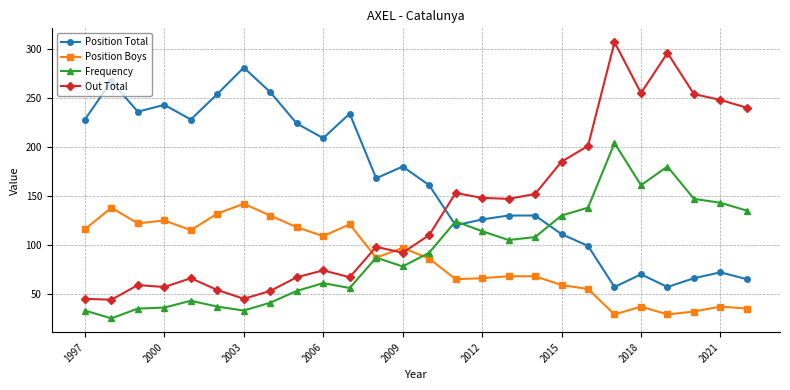

True or false: Out Total and Frequency intersect in this chart.

False